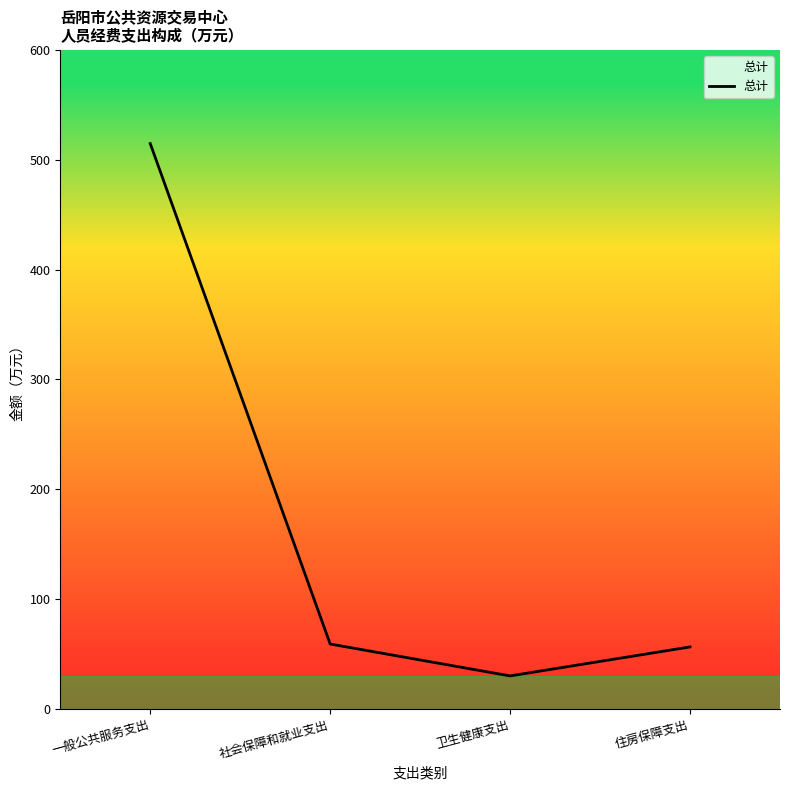

What is the greatest value displayed?

514.7